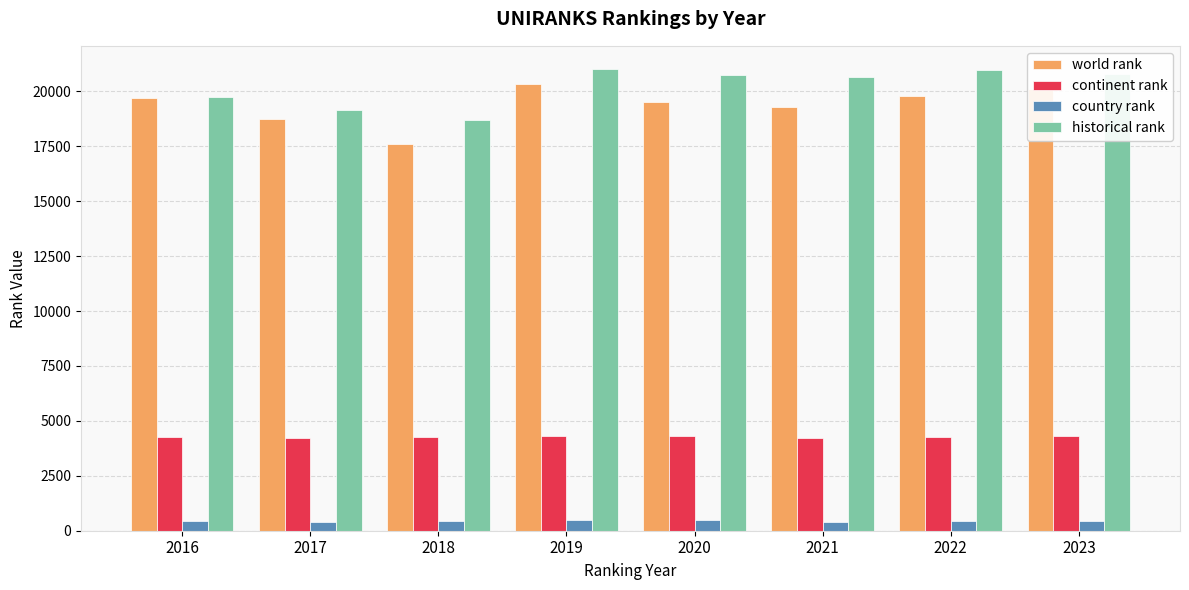

What is the highest value of the historical rank series?

21025.5